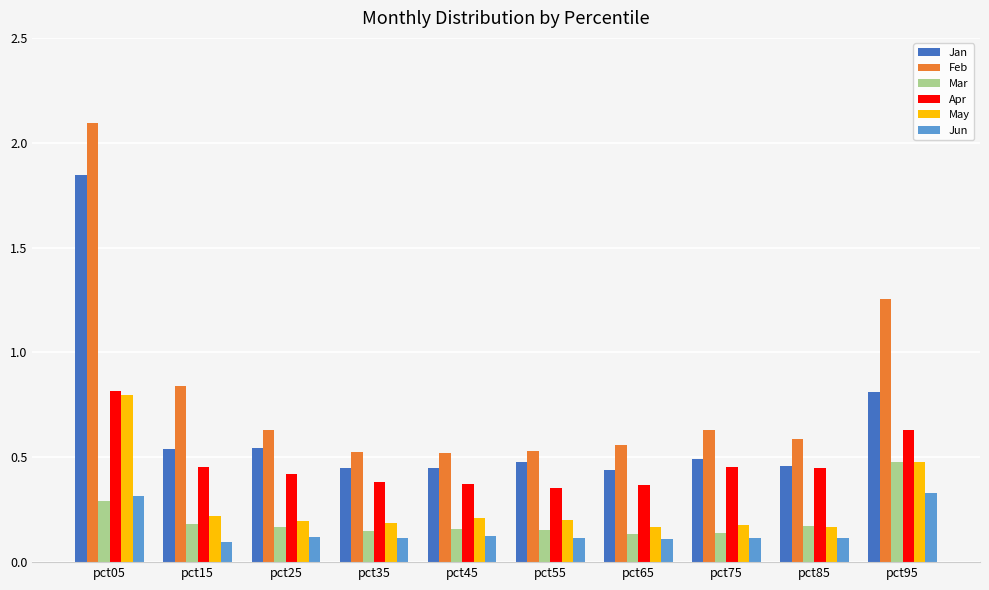

Between pct05 and pct25, which series saw the biggest shift?

Feb